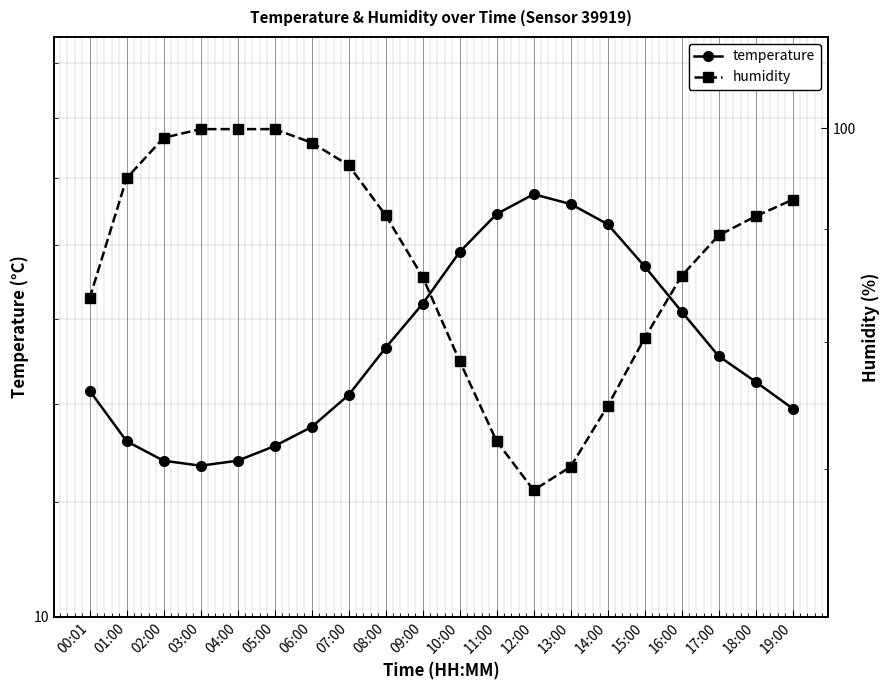

True or false: humidity and temperature intersect in this chart.

False